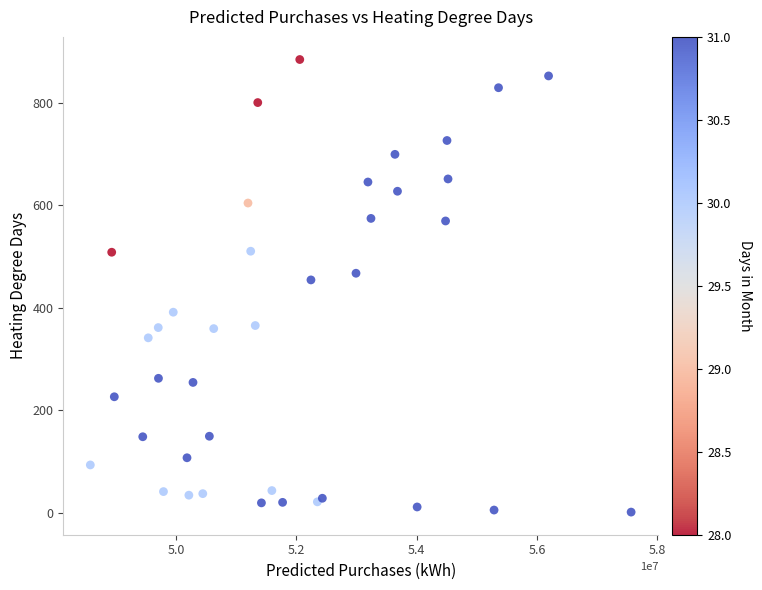

What Y value in the scatter plot is closest to 442?

454